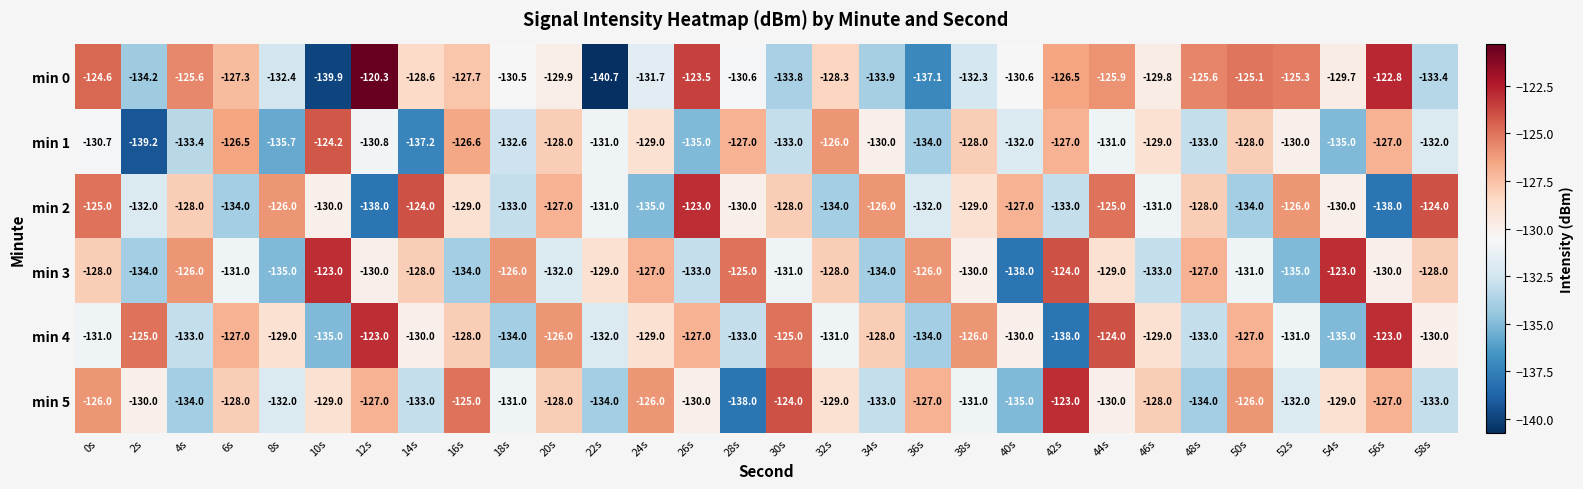

At which category is the sum across all series the highest?

44s